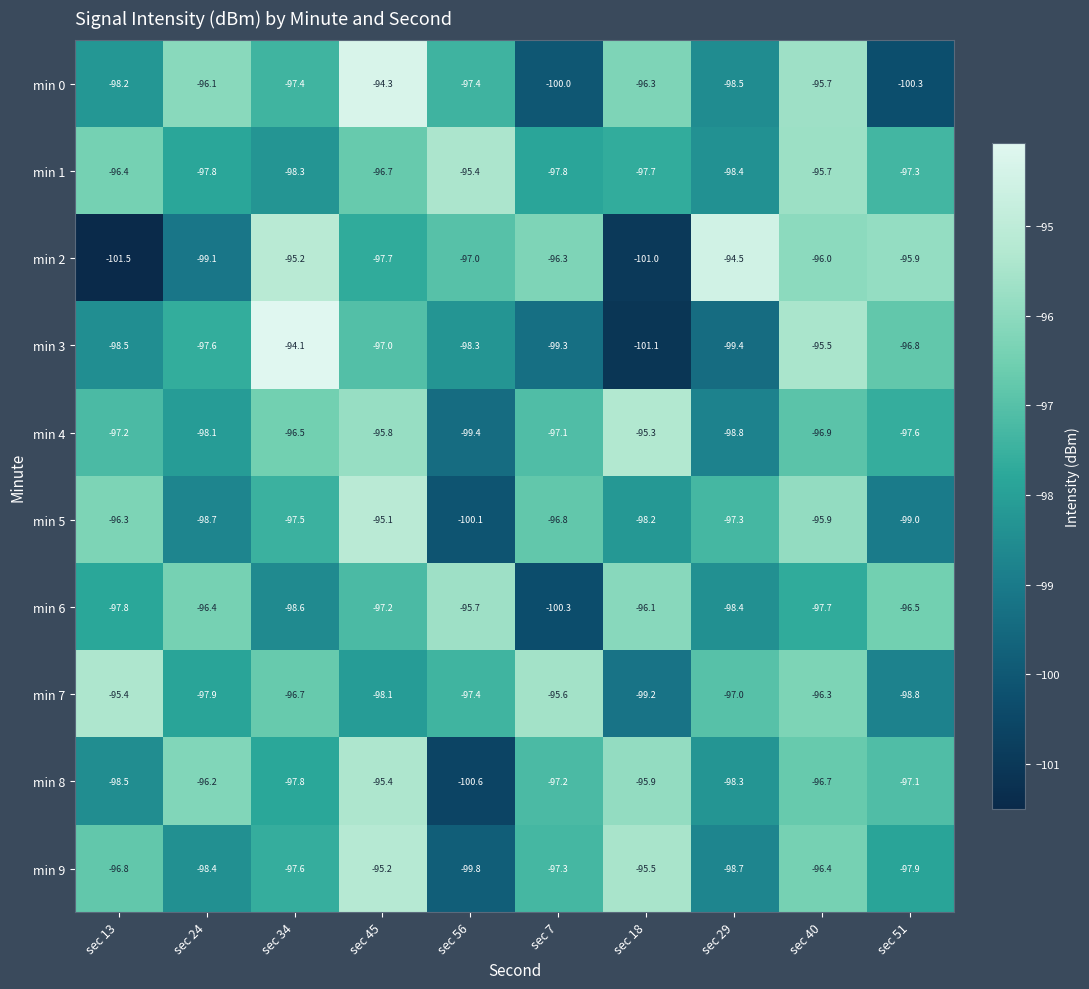

The min 7 series shows -44.1 at sec 7. True or false?

False